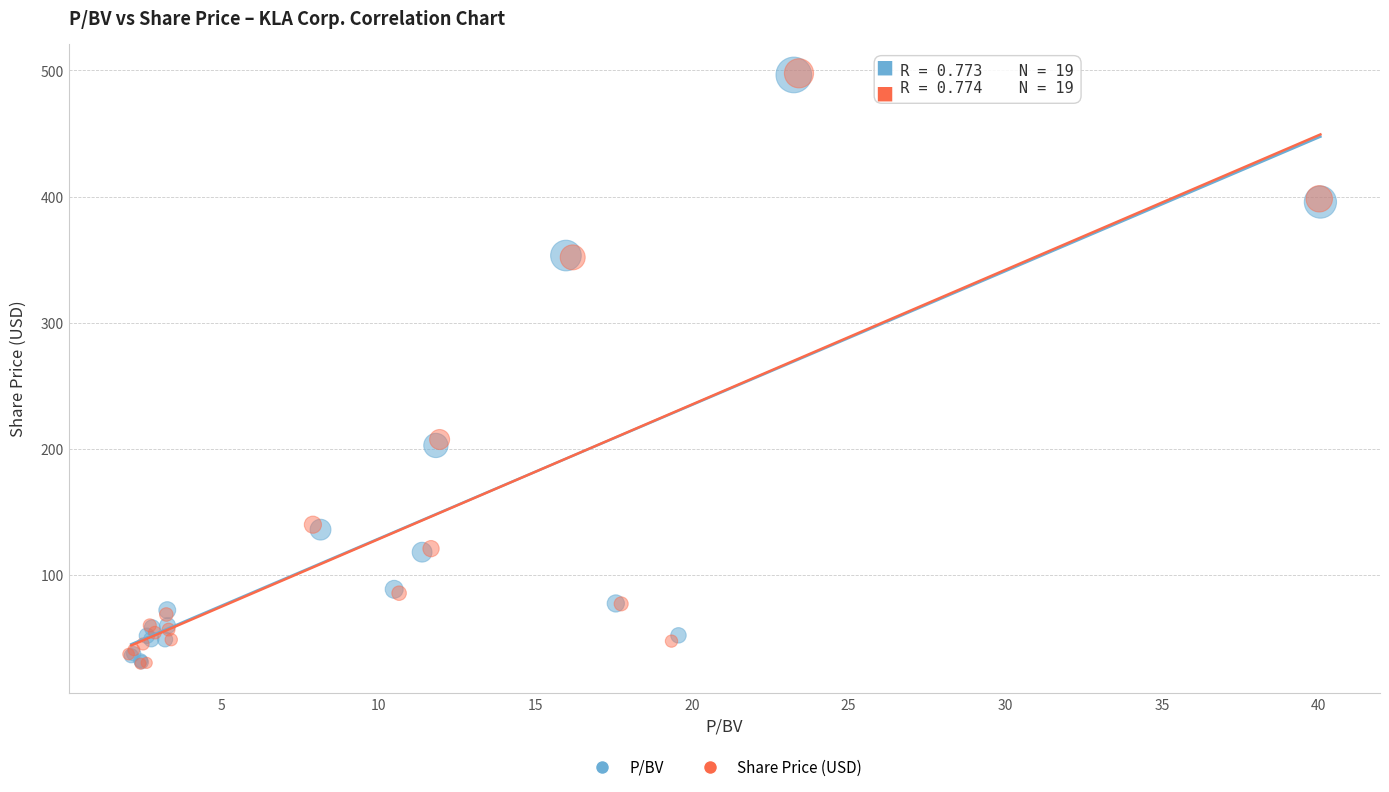

Which series has the widest spread of Y values?

Share Price (USD)